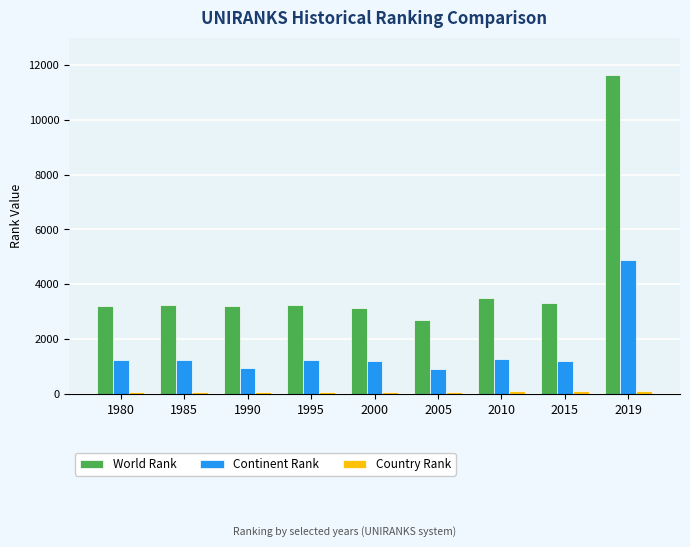

What is the spread (max minus min) of values at 2010?

3396